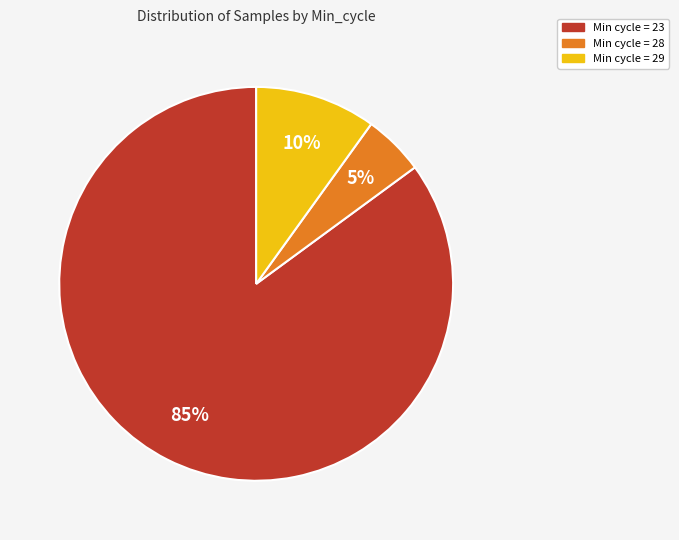

Rank the categories by value from highest to lowest.

Min cycle = 23, Min cycle = 29, Min cycle = 28